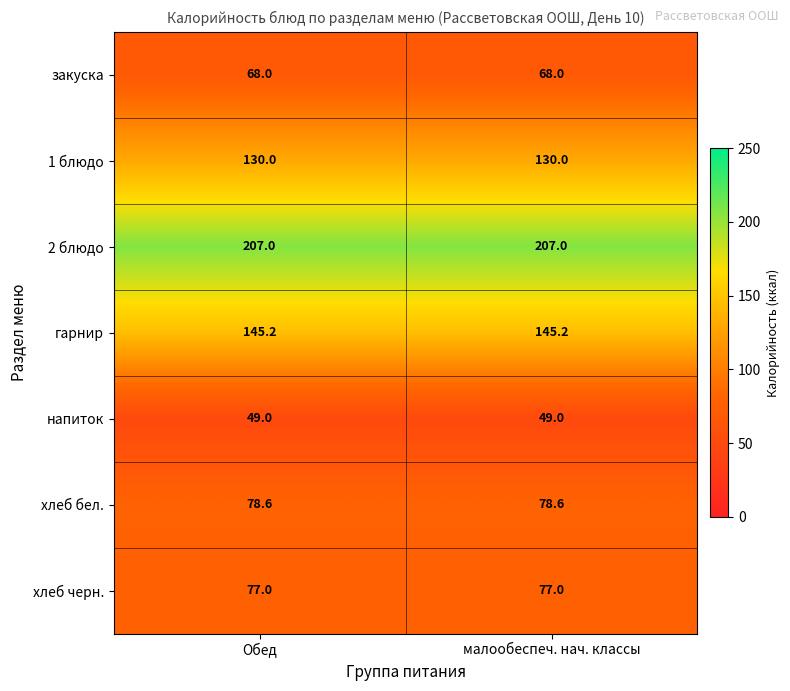

Which series has the largest total across all categories?

2 блюдо